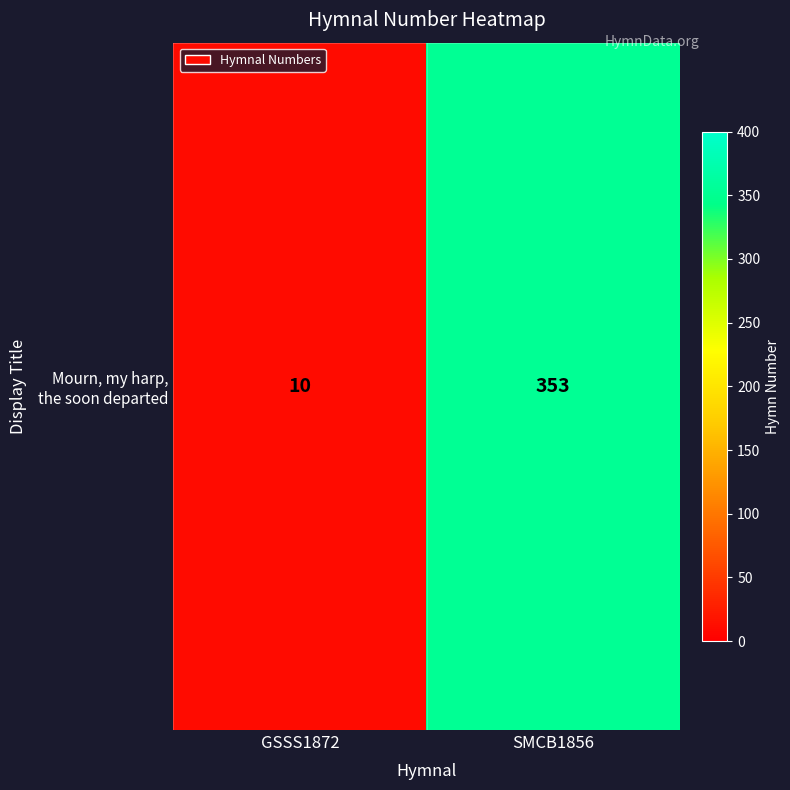

Reading right to left, what are all the values shown in this chart?

353	10